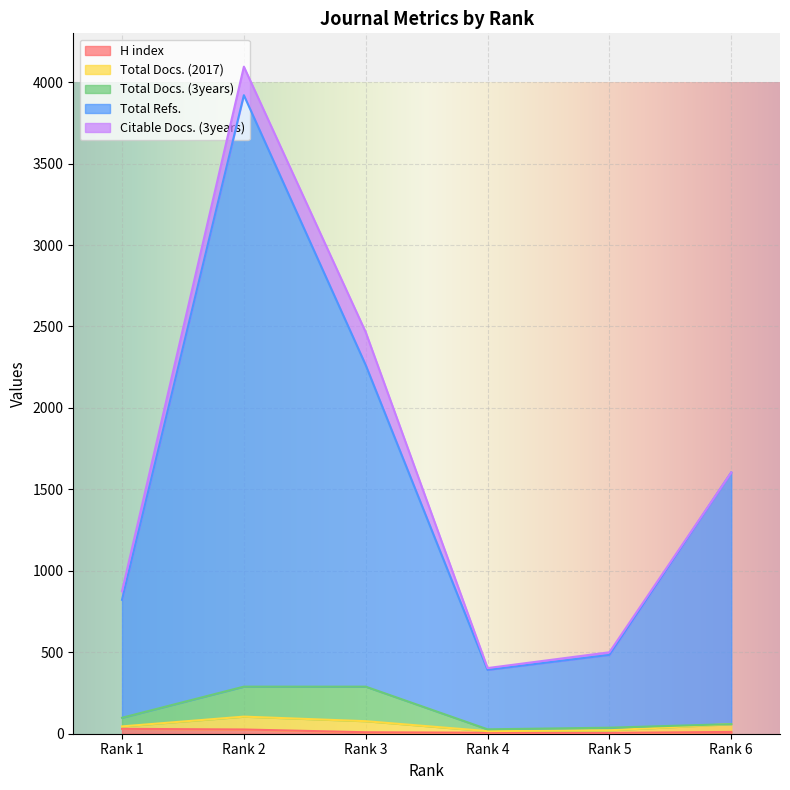

How many values in the Total Refs. series exceed 1604?

2